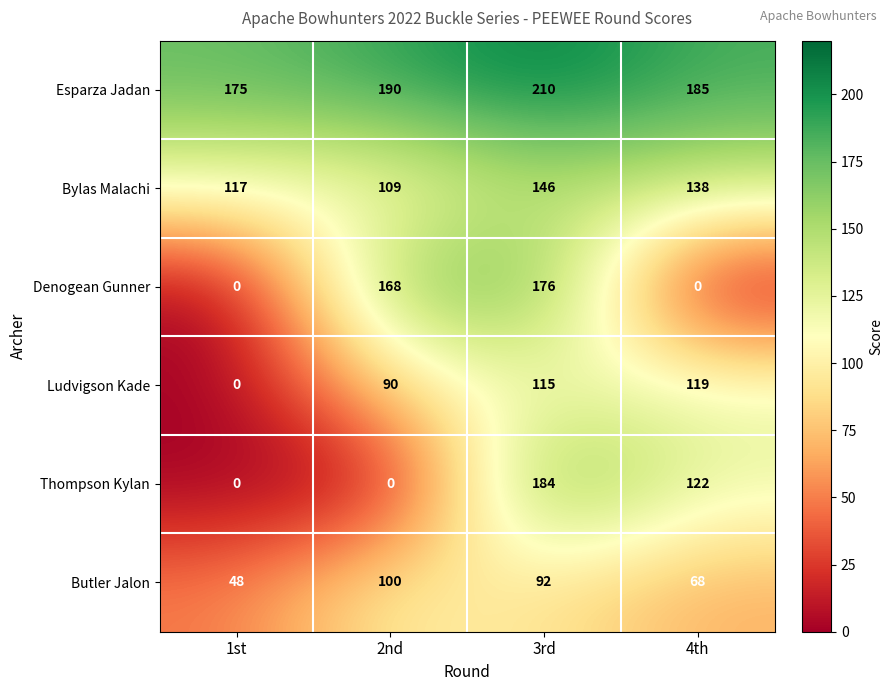

What is the sum of all Thompson Kylan values?

306